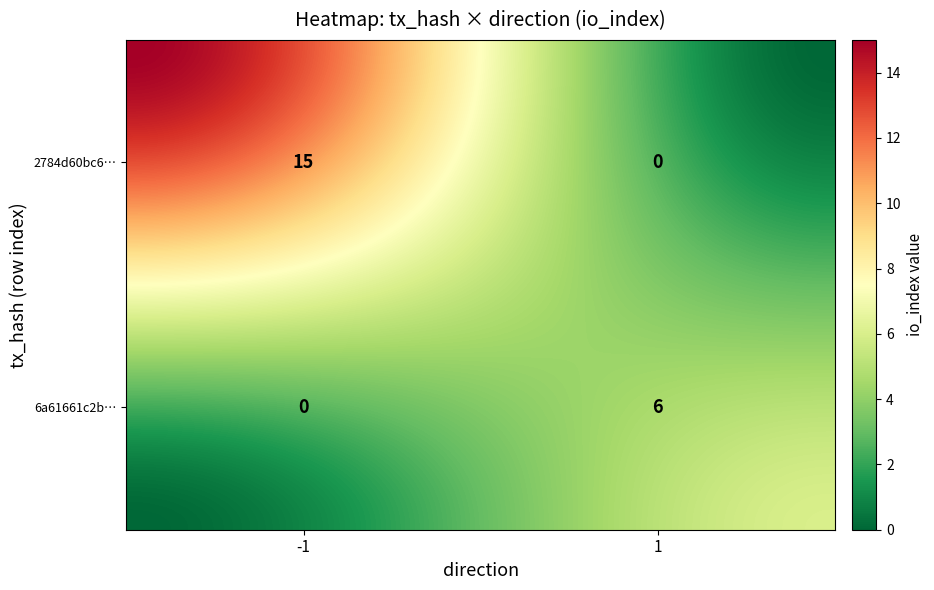

What is the approximate value of 2784d60bc60feacbaf4ac696548da2923a8bec8 at io_index, to the nearest 10?

20